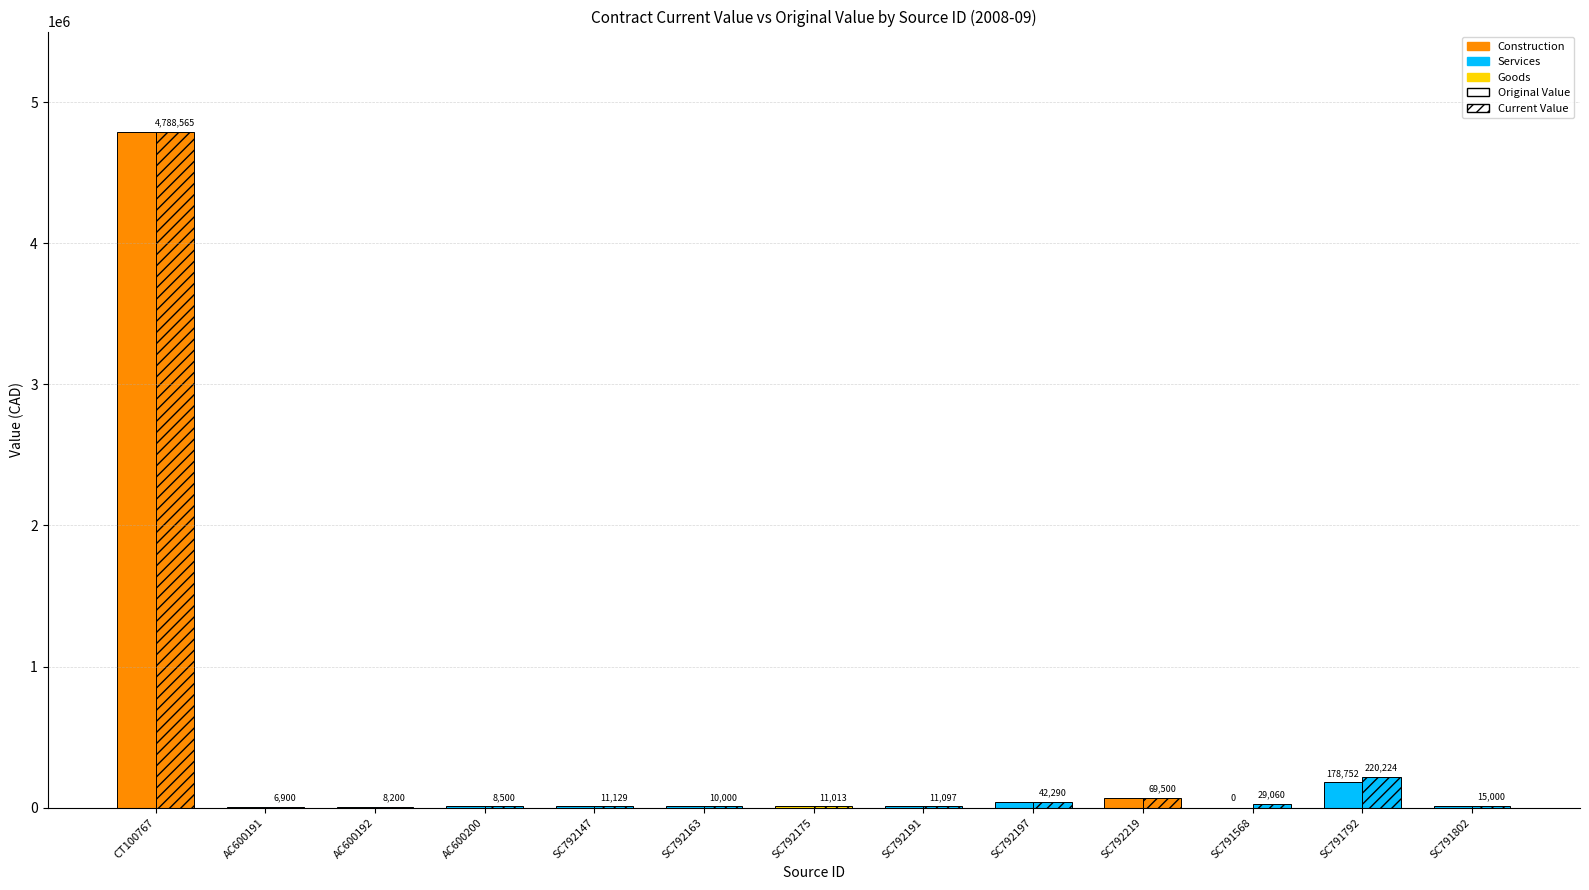

What is the average value of the current_value series?

402421.6